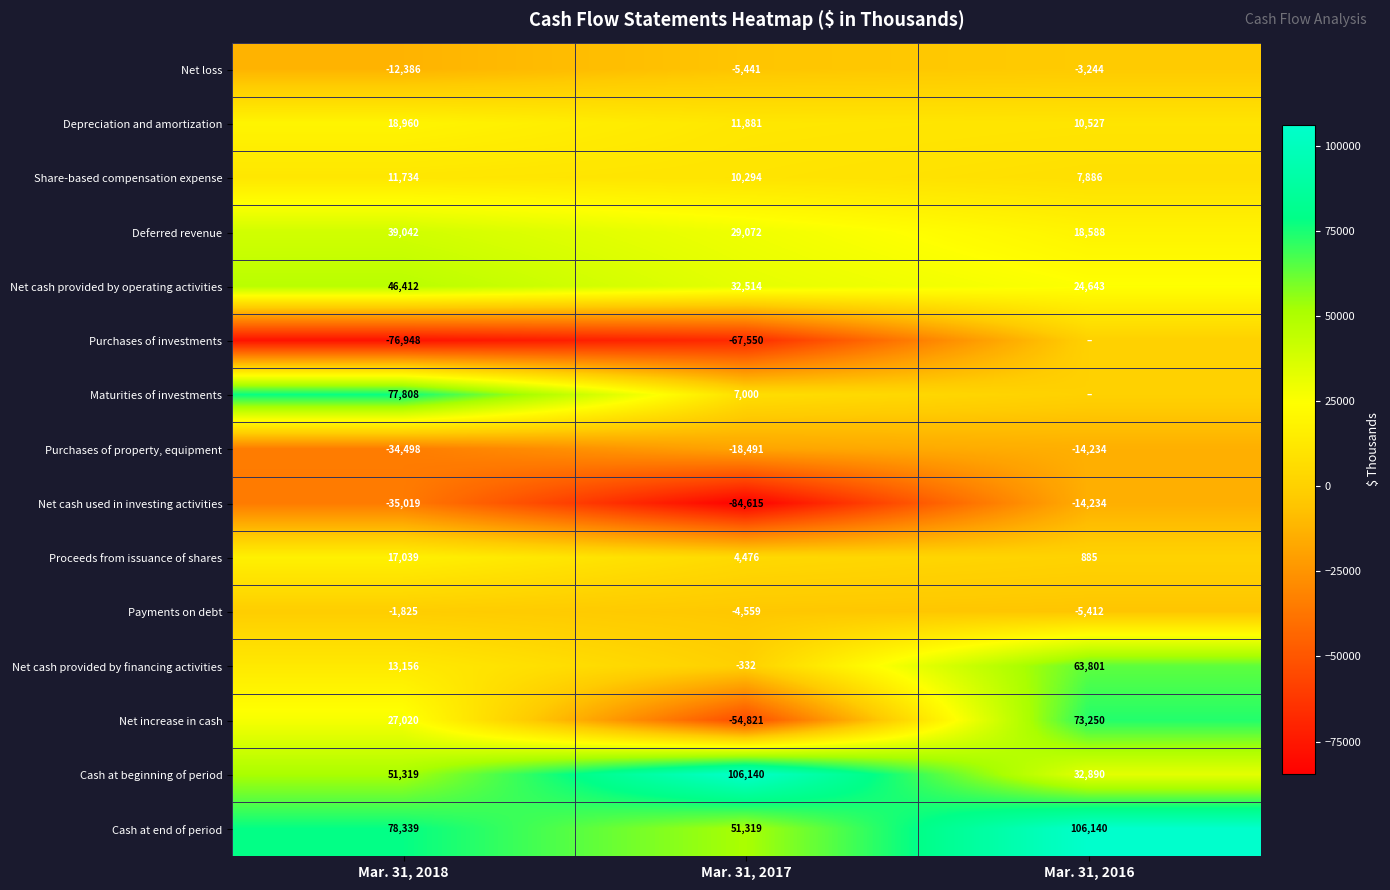

At Mar. 31, 2017, list the series in order from largest to smallest.

Cash at beginning of period, Cash at end of period, Net cash provided by operating activities, Deferred revenue, Depreciation and amortization, Share-based compensation expense, Maturities of investments, Proceeds from issuance of shares, Net cash provided by financing activities, Payments on debt, Net loss, Purchases of property, equipment, Net increase in cash, Purchases of investments, Net cash used in investing activities